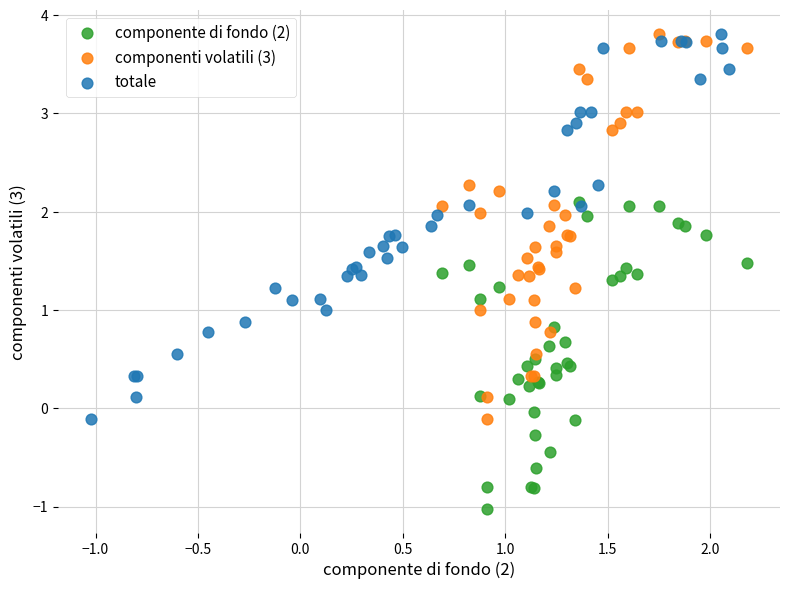

Which series reaches the minimum Y coordinate?

componente di fondo (2)